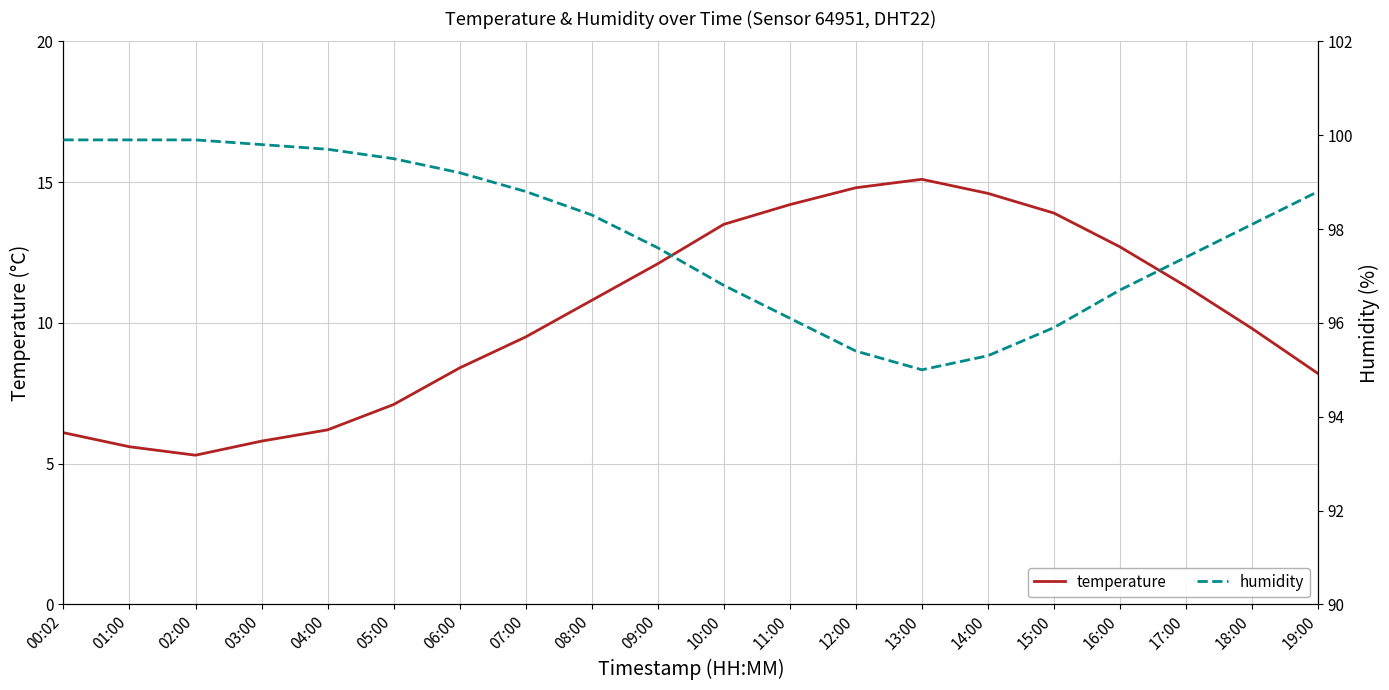

Which series has the largest range (max minus min)?

temperature